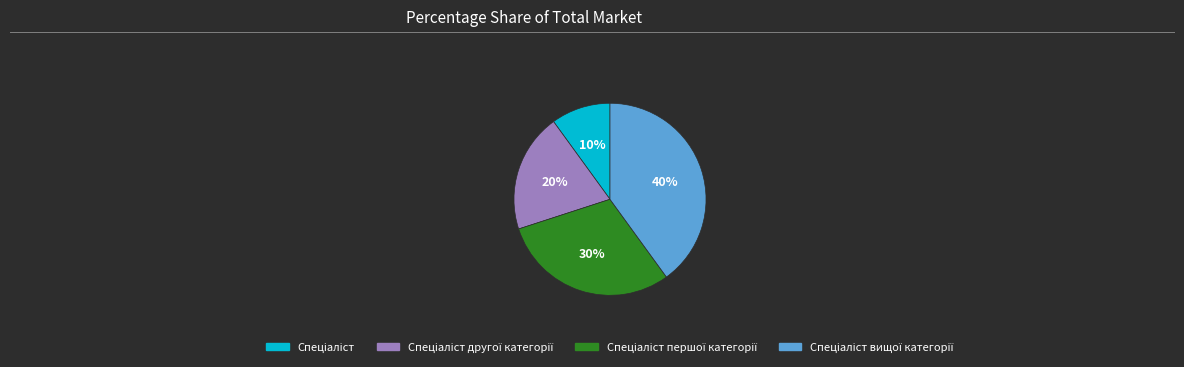

Count the number of slices in the pie.

4